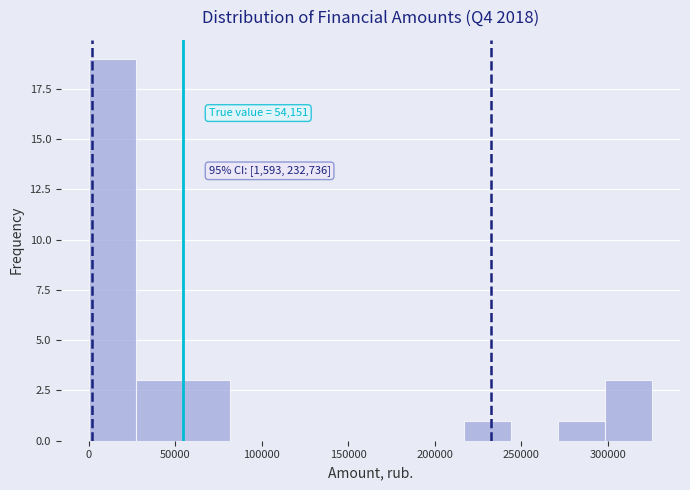

Which range on the x-axis has the tallest bar?

0 to 25000